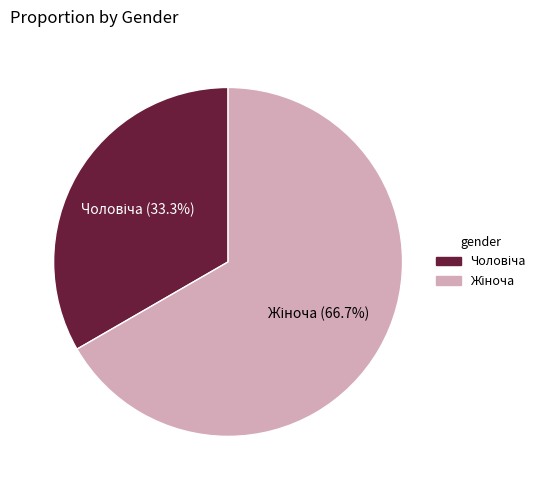

How many segments does this pie chart have?

2